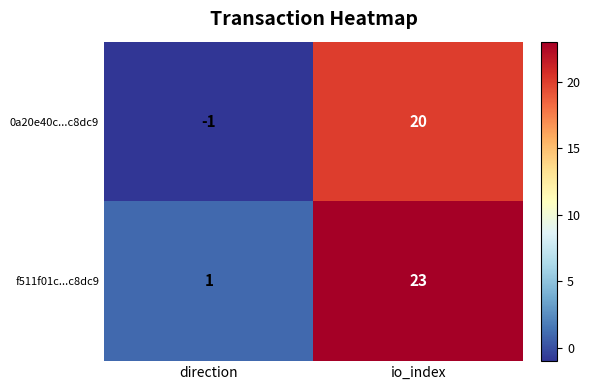

True or false: 0a20e40c...c8dc9 has a value of -1 at direction.

True